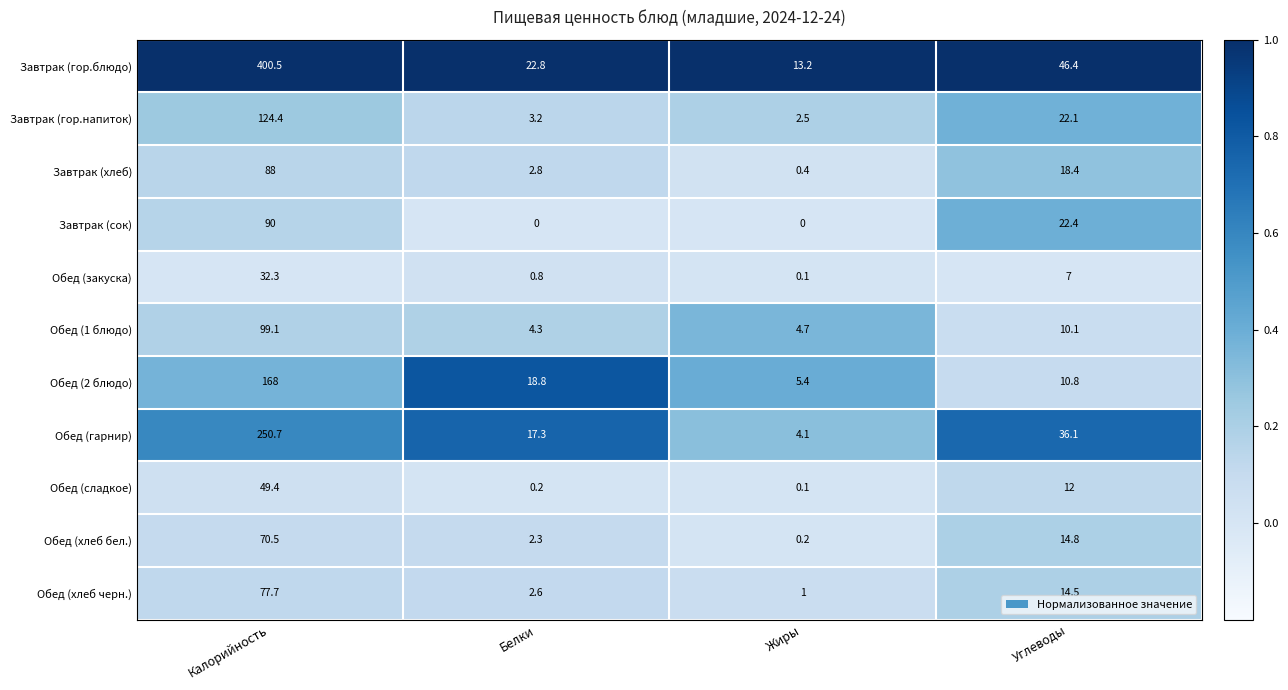

What is the difference between the highest and lowest values at Жиры?

13.2